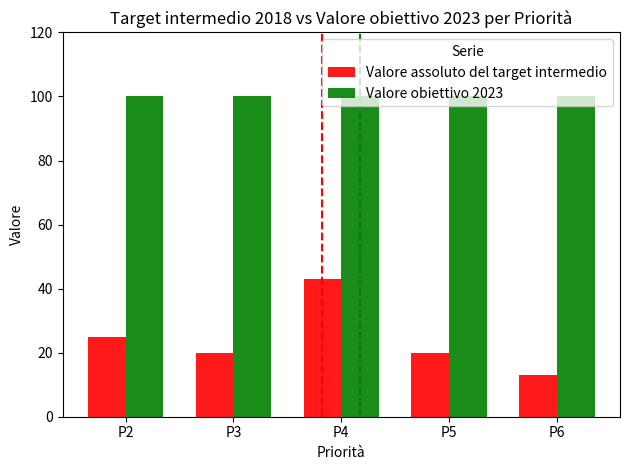

Are the bars horizontal?

No